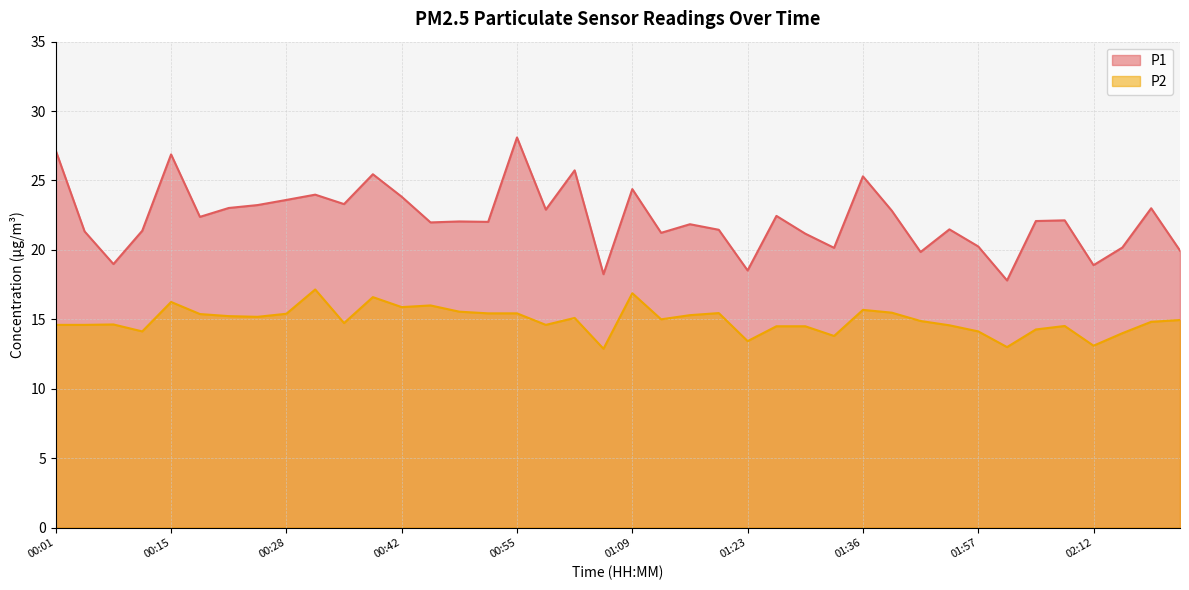

What is the spread (max minus min) of values at 01:19?

6.0